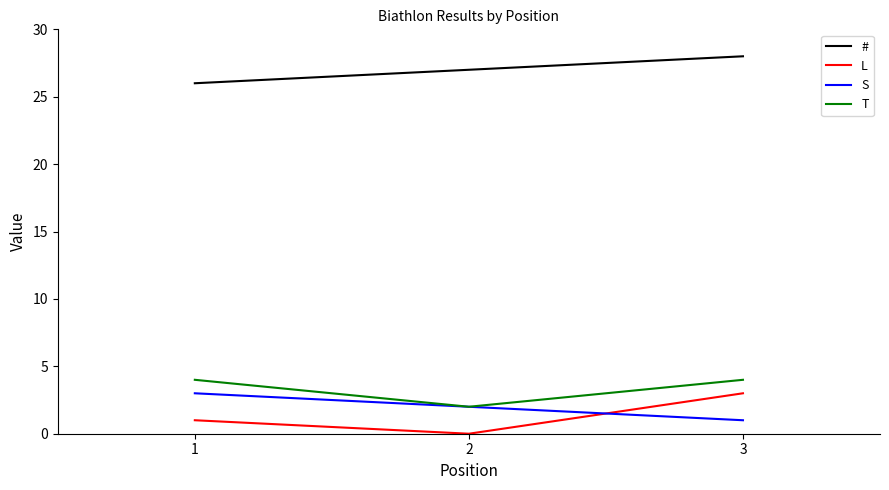

Is the value of S at 1 greater than the value of T at 1?

No